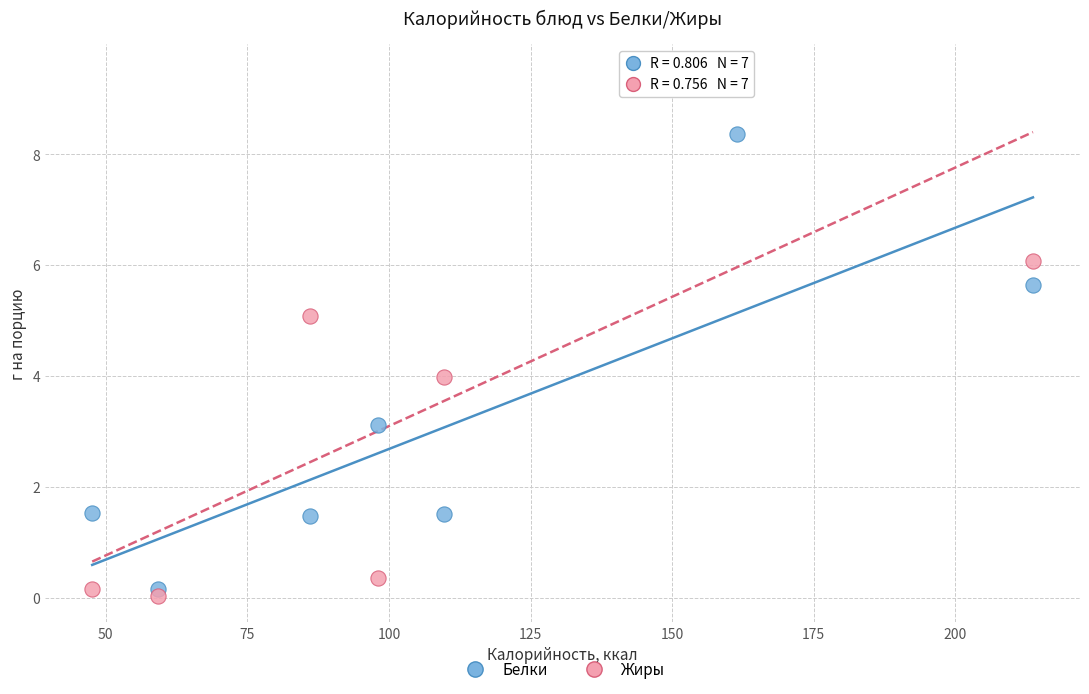

Which series contains the highest Y value?

Жиры